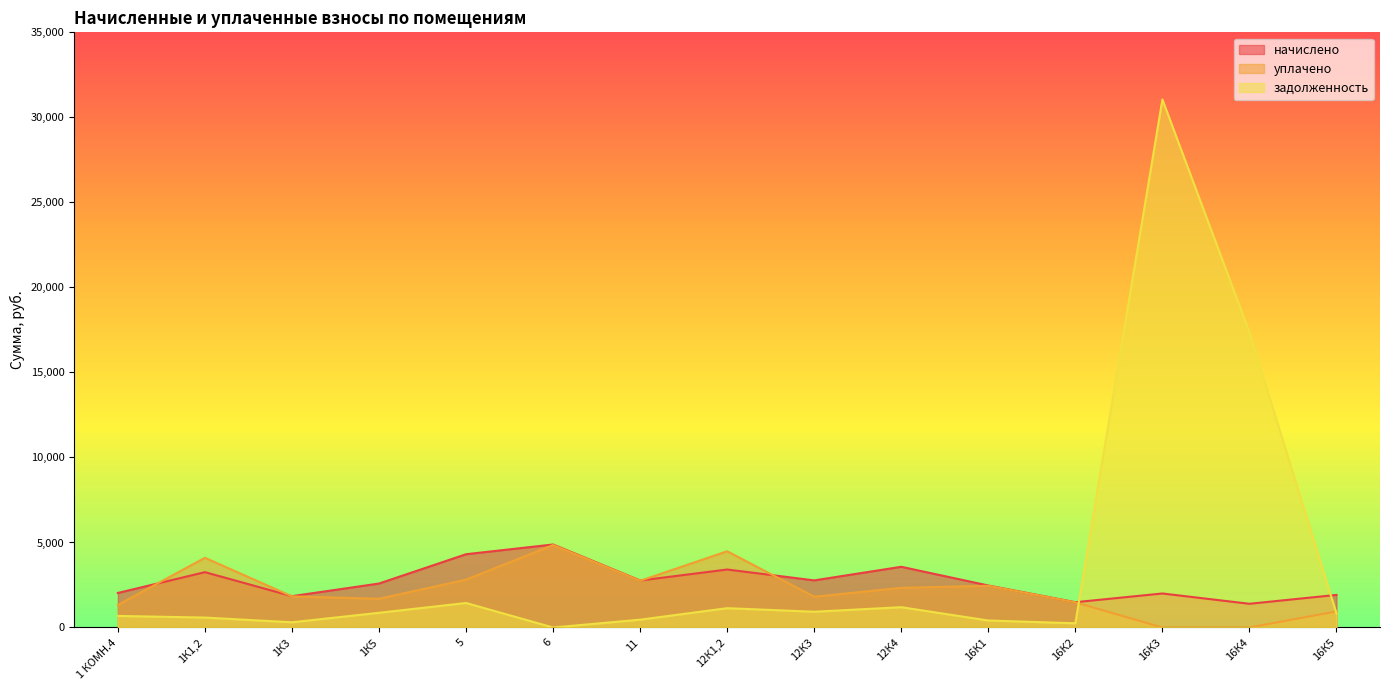

List the labels in order of начислено value, smallest first.

16К4, 16К2, 1К3, 16К5, 16К3, 1 КОМН.4, 16К1, 1К5, 11, 12К3, 1К1,2, 12К1,2, 12К4, 5, 6